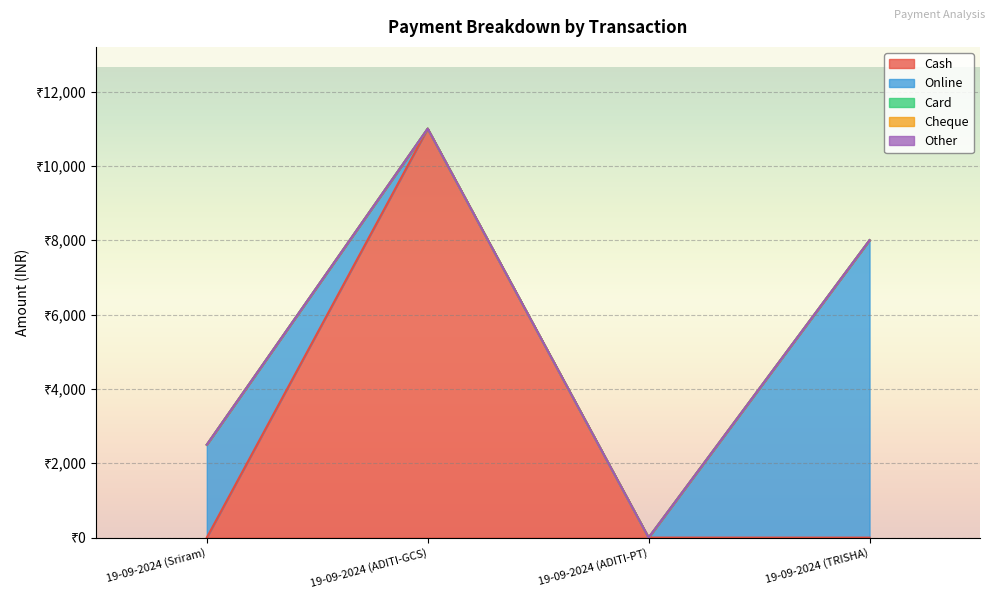

Reading right to left, list all the values displayed in this chart.

Cash: 19-09-2024 (TRISHA)=0	19-09-2024 (ADITI-PT)=1	19-09-2024 (ADITI-GCS)=11000	19-09-2024 (Sriram)=0
Online: 19-09-2024 (TRISHA)=8000	19-09-2024 (ADITI-PT)=0	19-09-2024 (ADITI-GCS)=0	19-09-2024 (Sriram)=2500
Card: 19-09-2024 (TRISHA)=0	19-09-2024 (ADITI-PT)=0	19-09-2024 (ADITI-GCS)=0	19-09-2024 (Sriram)=0
Cheque: 19-09-2024 (TRISHA)=0	19-09-2024 (ADITI-PT)=0	19-09-2024 (ADITI-GCS)=0	19-09-2024 (Sriram)=0
Other: 19-09-2024 (TRISHA)=0	19-09-2024 (ADITI-PT)=0	19-09-2024 (ADITI-GCS)=0	19-09-2024 (Sriram)=0